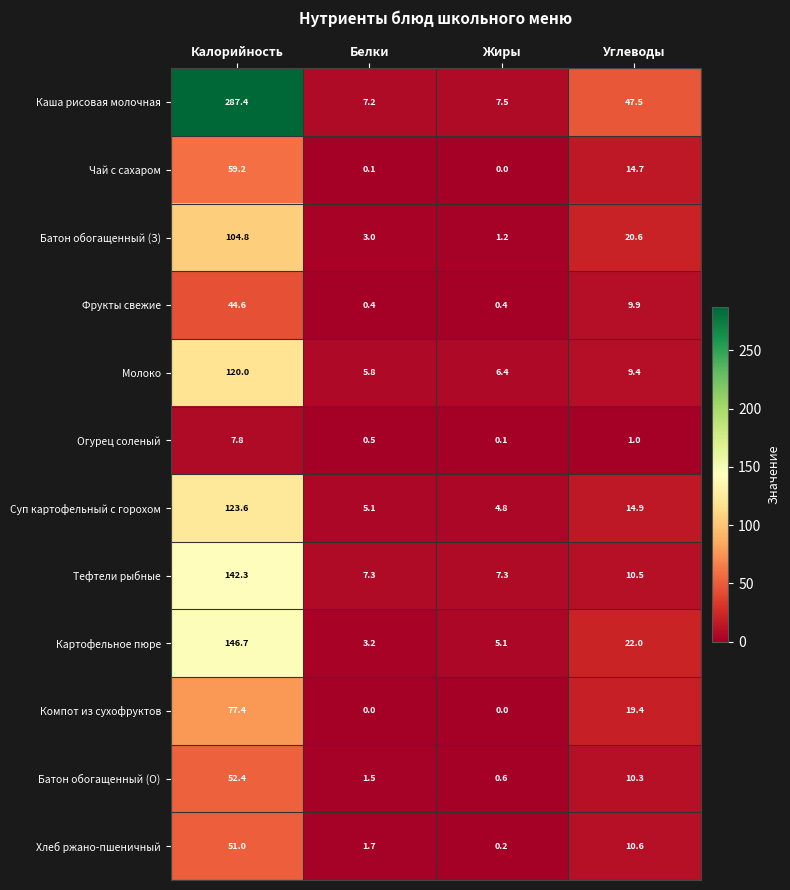

Where does the Компот из сухофруктов series first go above 19?

Калорийность